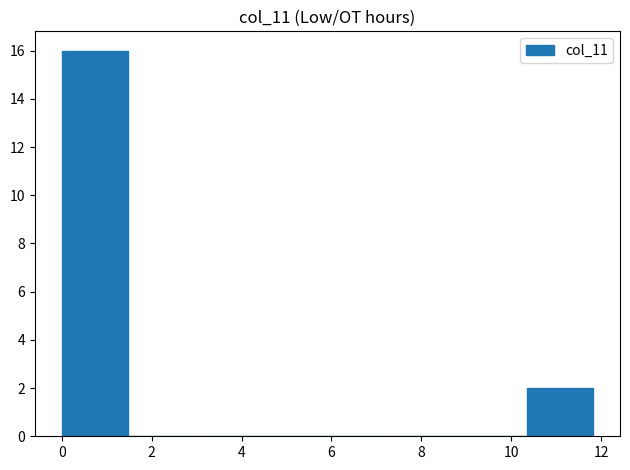

Reading left to right, list every bar in this chart as the range it spans on the x-axis followed by its height. Neither the bar edges nor the heights are printed on the chart, so give them approximately, as read against the axes.

0.0 to 1.4: 16
1.4 to 3.0: 0
3.0 to 4.4: 0
4.4 to 6.0: 0
6.0 to 7.4: 0
7.4 to 8.8: 0
8.8 to 10.4: 0
10.4 to 11.8: 2